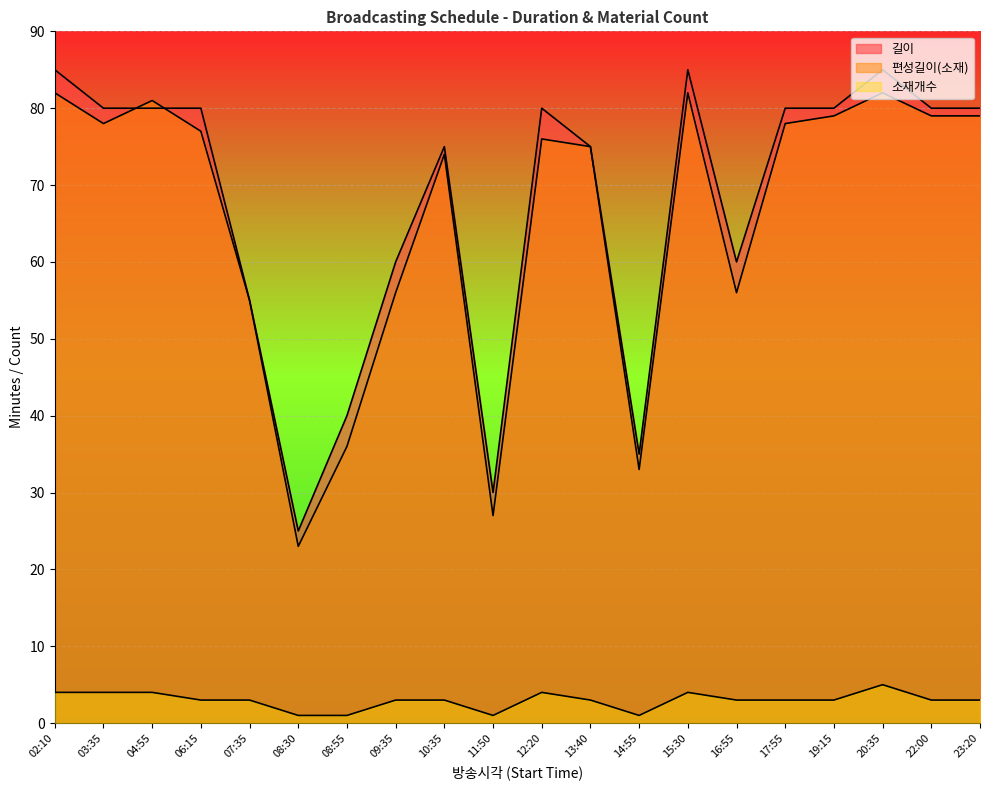

What is the spread (max minus min) of values at 03:35?

76